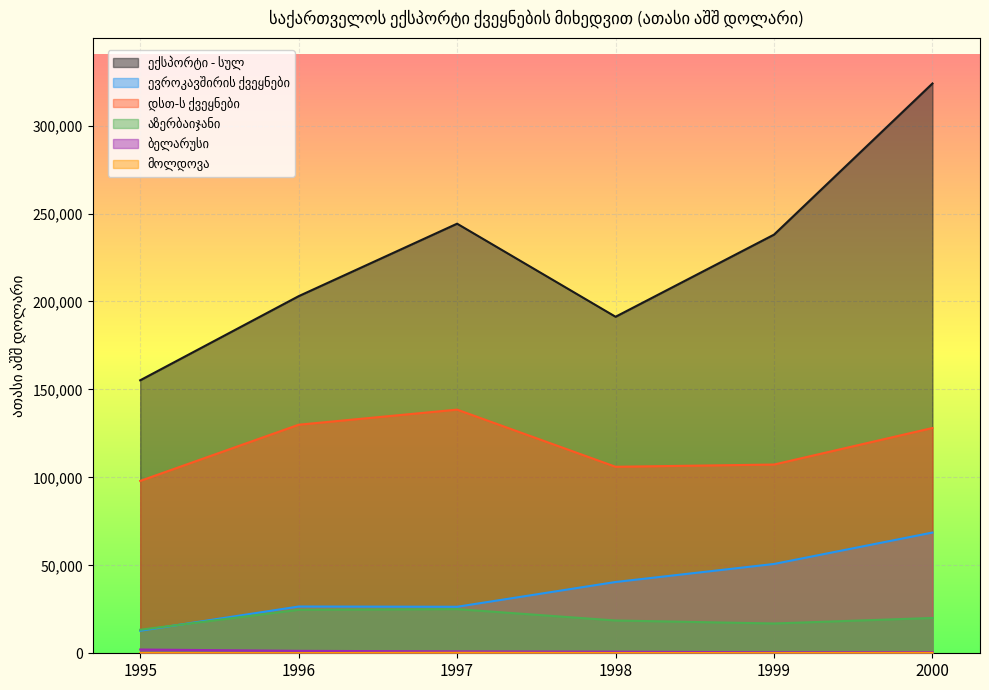

How many lines are shown in the chart?

6